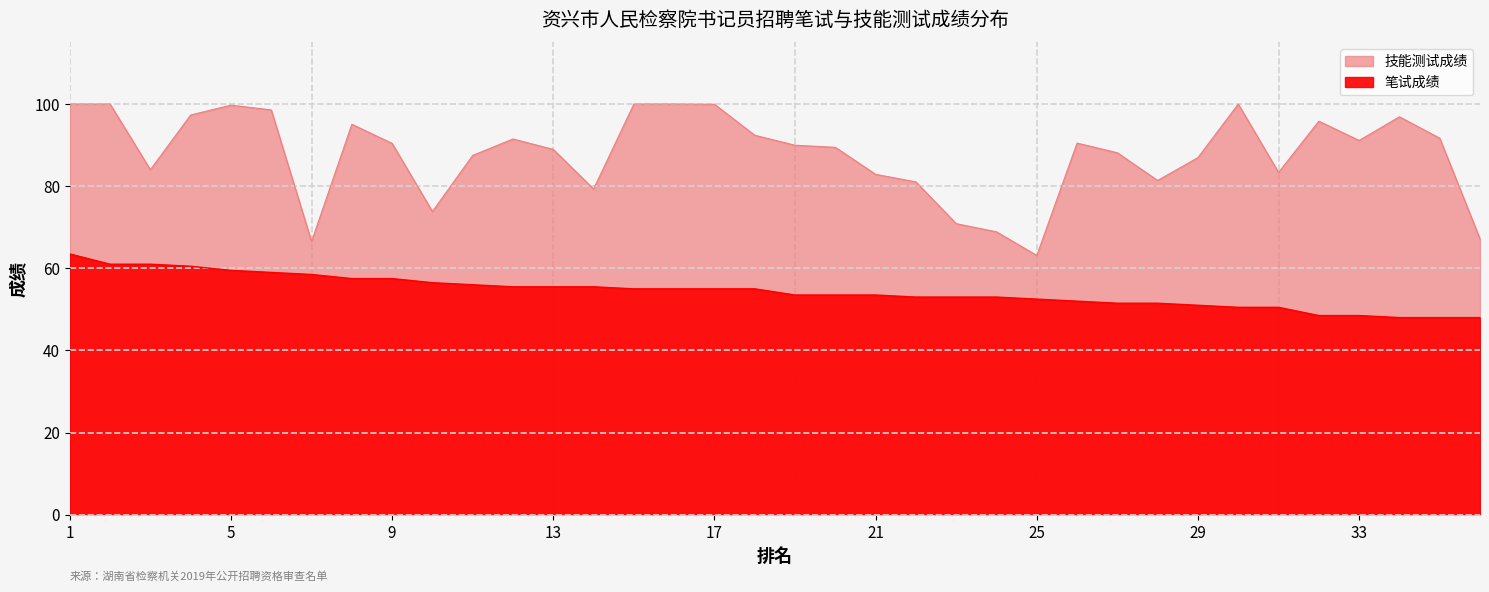

What is the difference between the 技能测试成绩 values at 11 and 26?

3.0